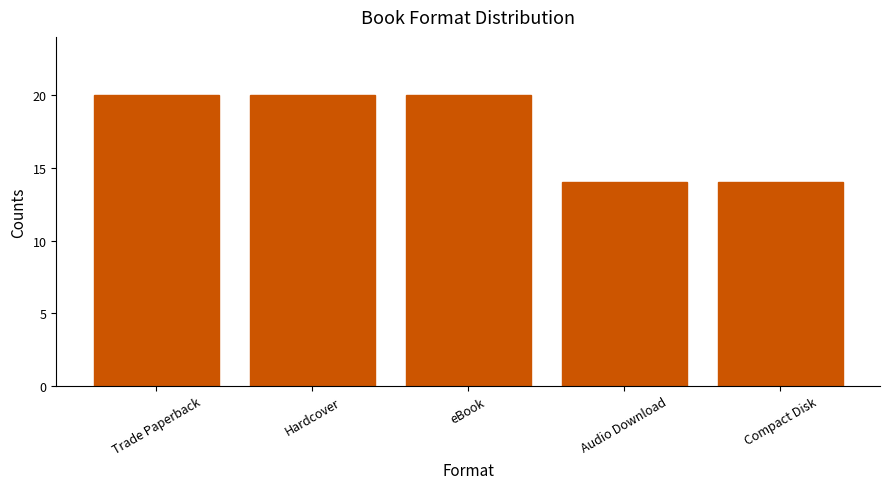

What is the minimum value shown in the chart?

14